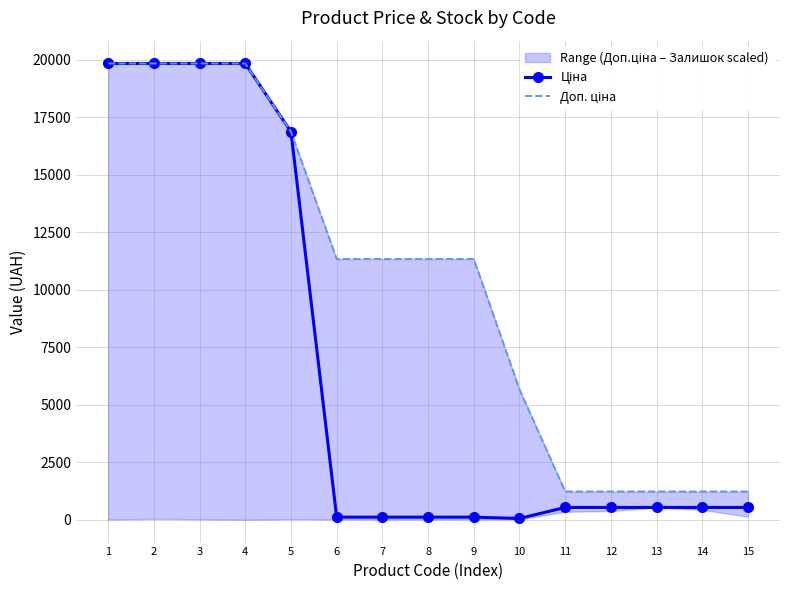

True or false: Доп. ціна has a value of 7108.5 at 8.

False